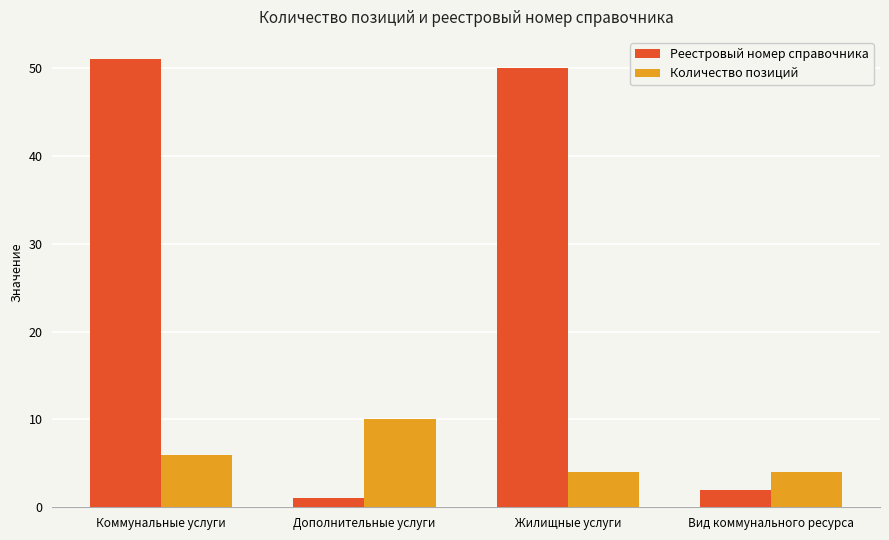

What is the minimum value for Реестровый номер справочника?

1